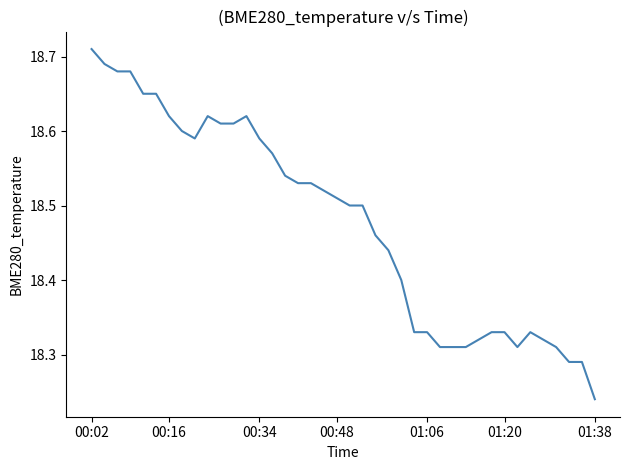

What is the difference between the maximum and minimum values?

0.5